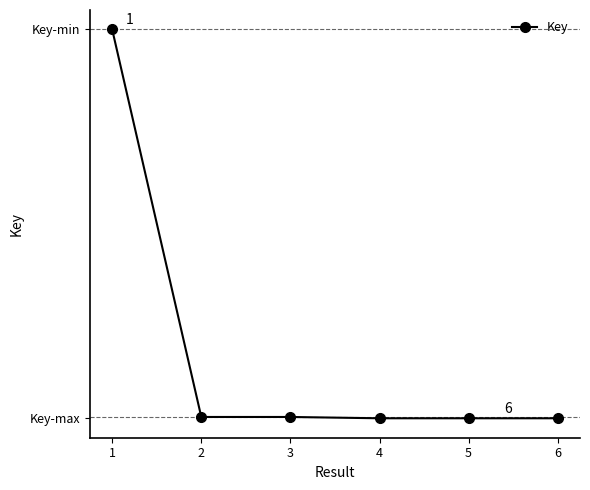

Reading left to right, list all the values displayed in this chart.

1=140032510	2=1578288	3=1578270	4=1110936	5=1110933	6=1110932